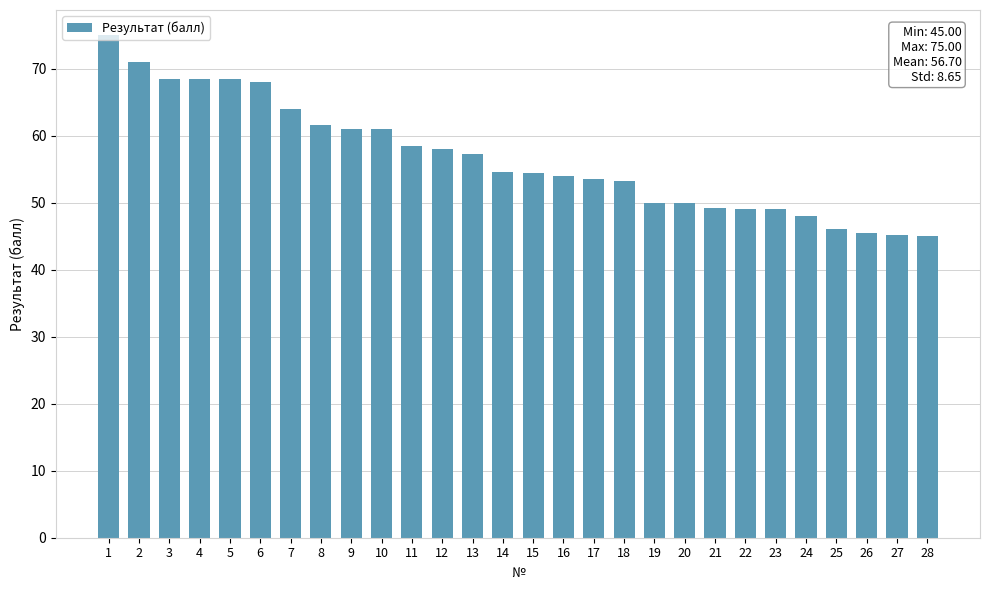

What is the difference between the maximum and minimum values?

30.0